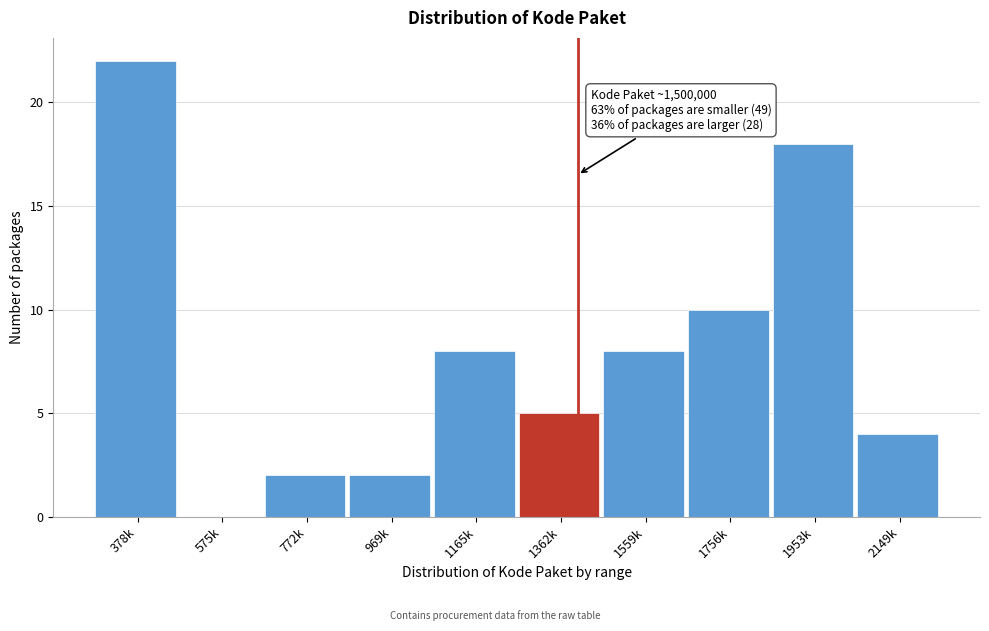

Reading left to right, what are all the values shown in this chart?

378k=22	575k=0	772k=2	969k=2	1165k=8	1362k=5	1559k=8	1756k=10	1953k=18	2149k=4